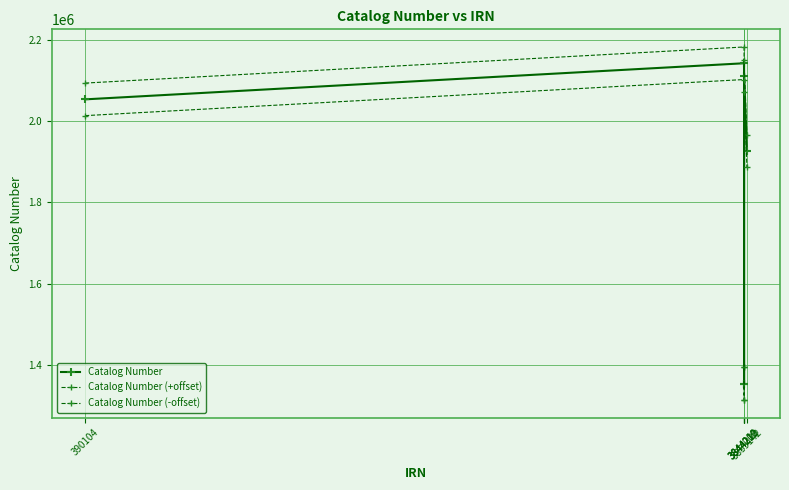

At which label does Catalog Number (-offset) reach its minimum?

3844210